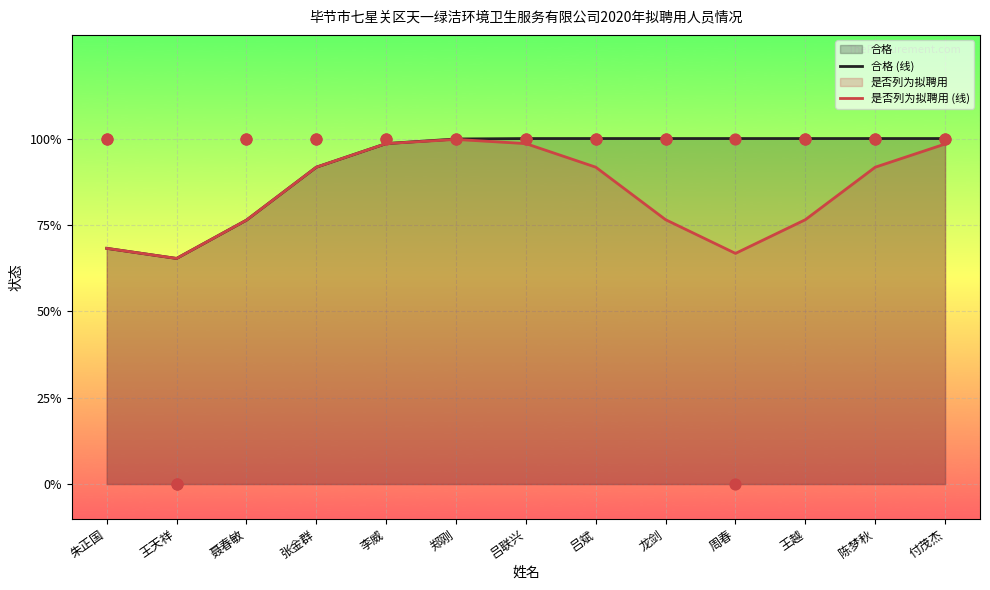

What is the total value across all series at 朱正国?

1.4